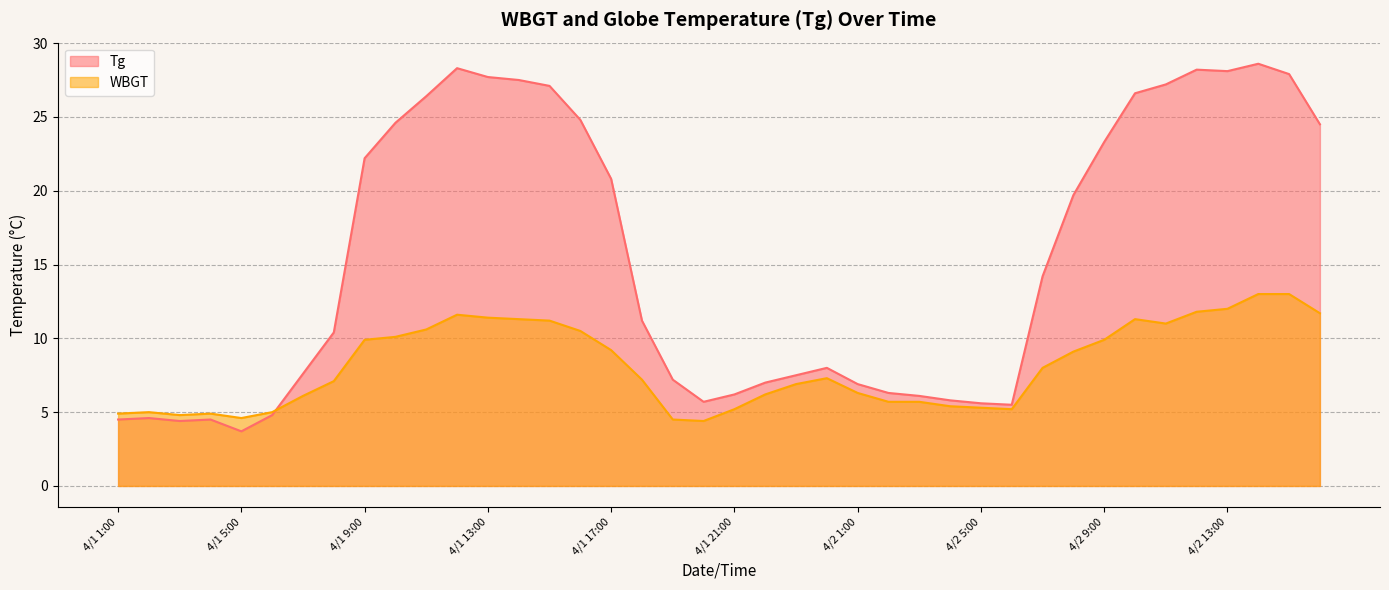

How many times do Tg and WBGT cross each other?

1